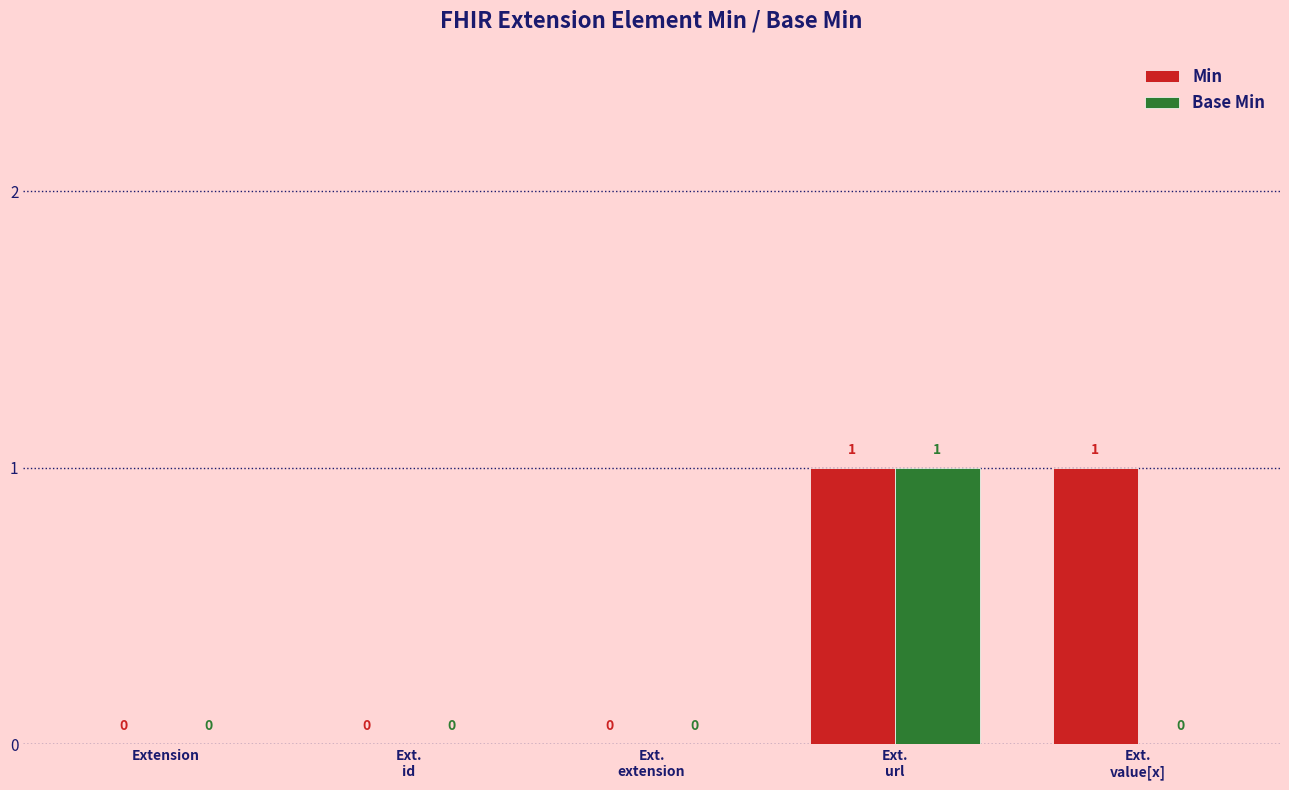

How many groups of bars are there?

5